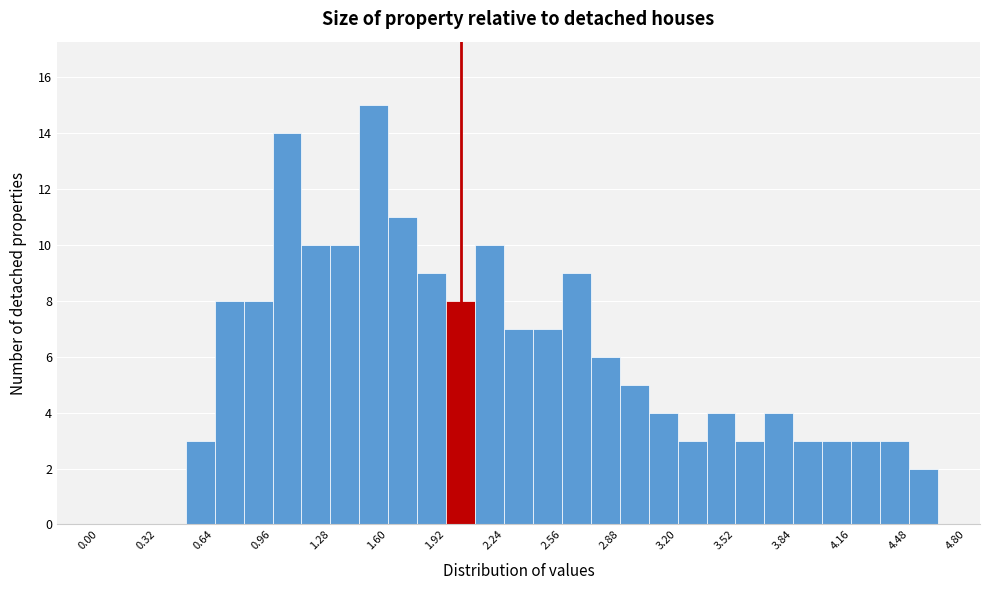

Read against the x-axis, roughly where is the centre of the tallest bar?

1.50